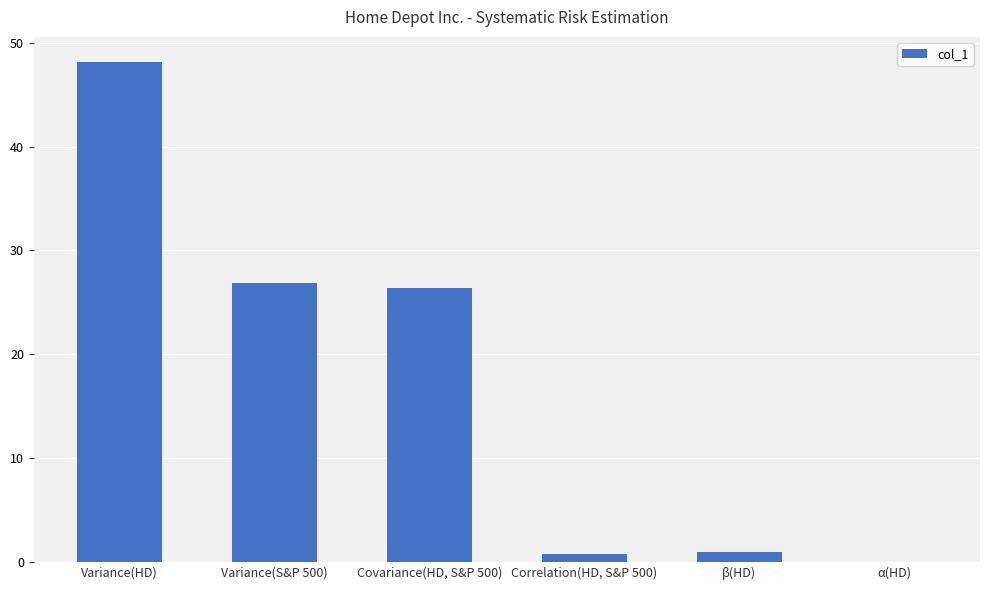

What is the sum of all values?

103.0